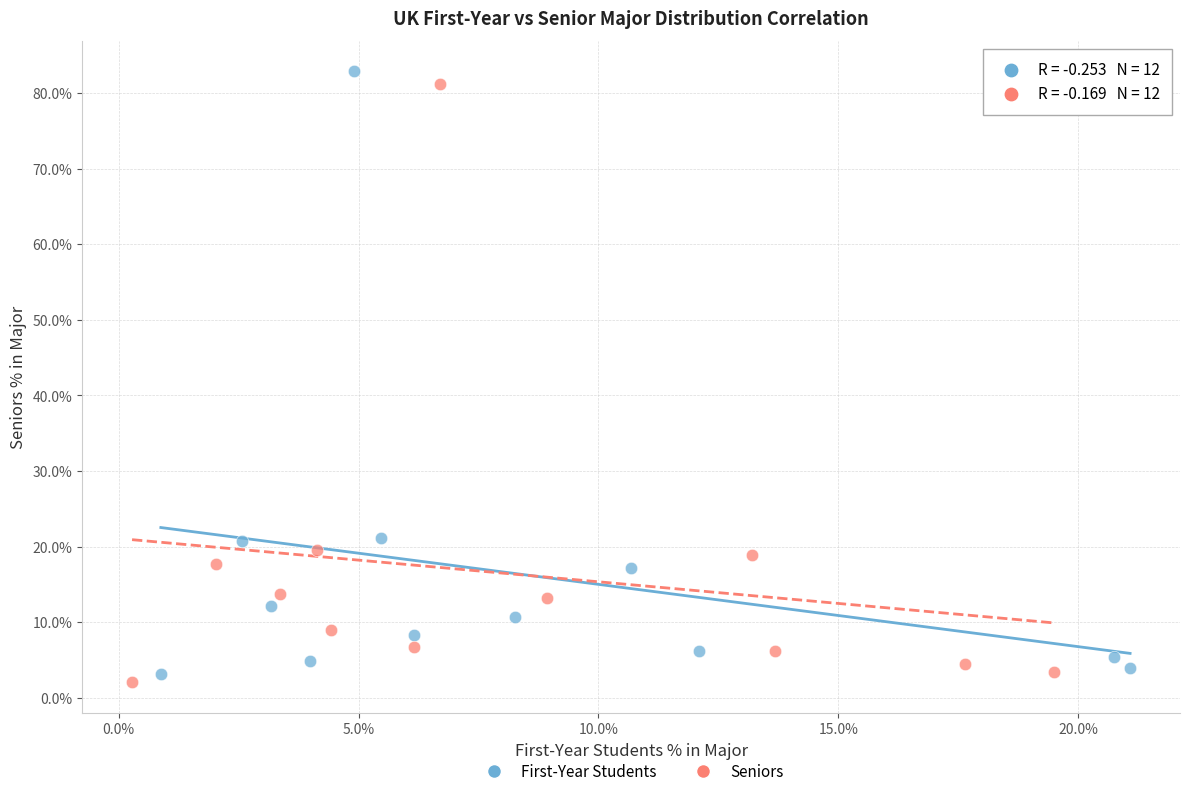

Which series has the widest spread of Y values?

First-Year Students